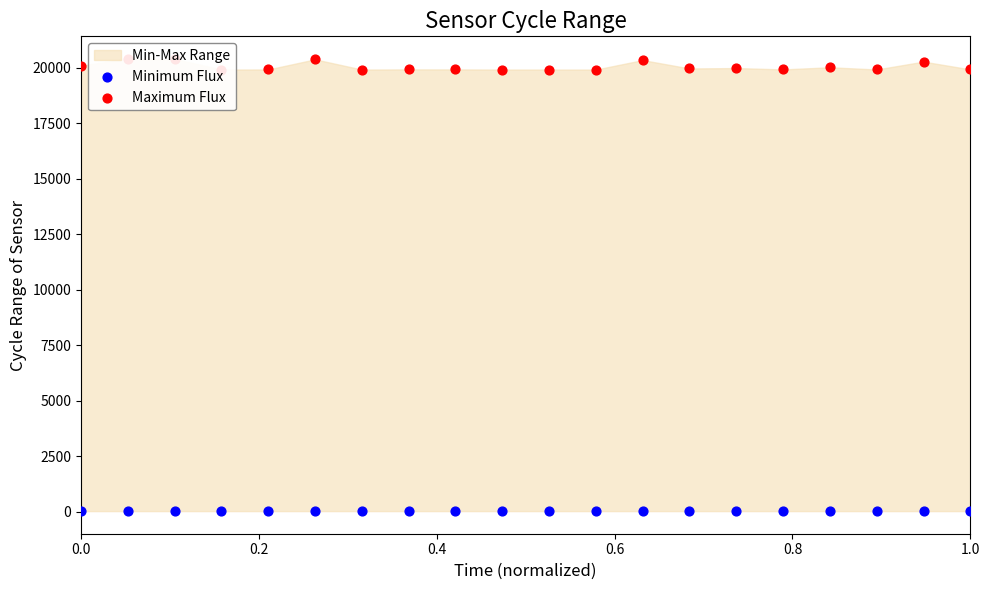

Is the value of Maximum Flux at 13 greater than the value of Minimum Flux at 0.4?

Yes